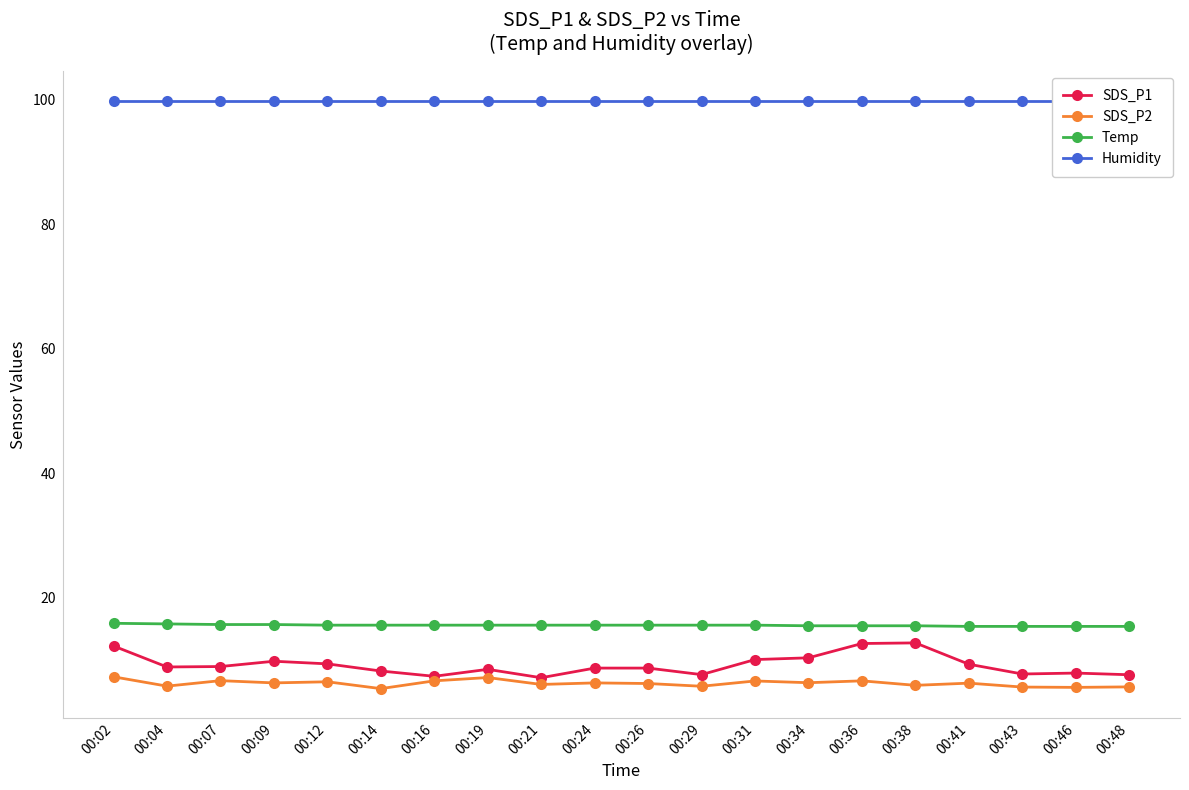

Rank the series by their maximum value, from highest to lowest.

Humidity, Temp, SDS_P1, SDS_P2